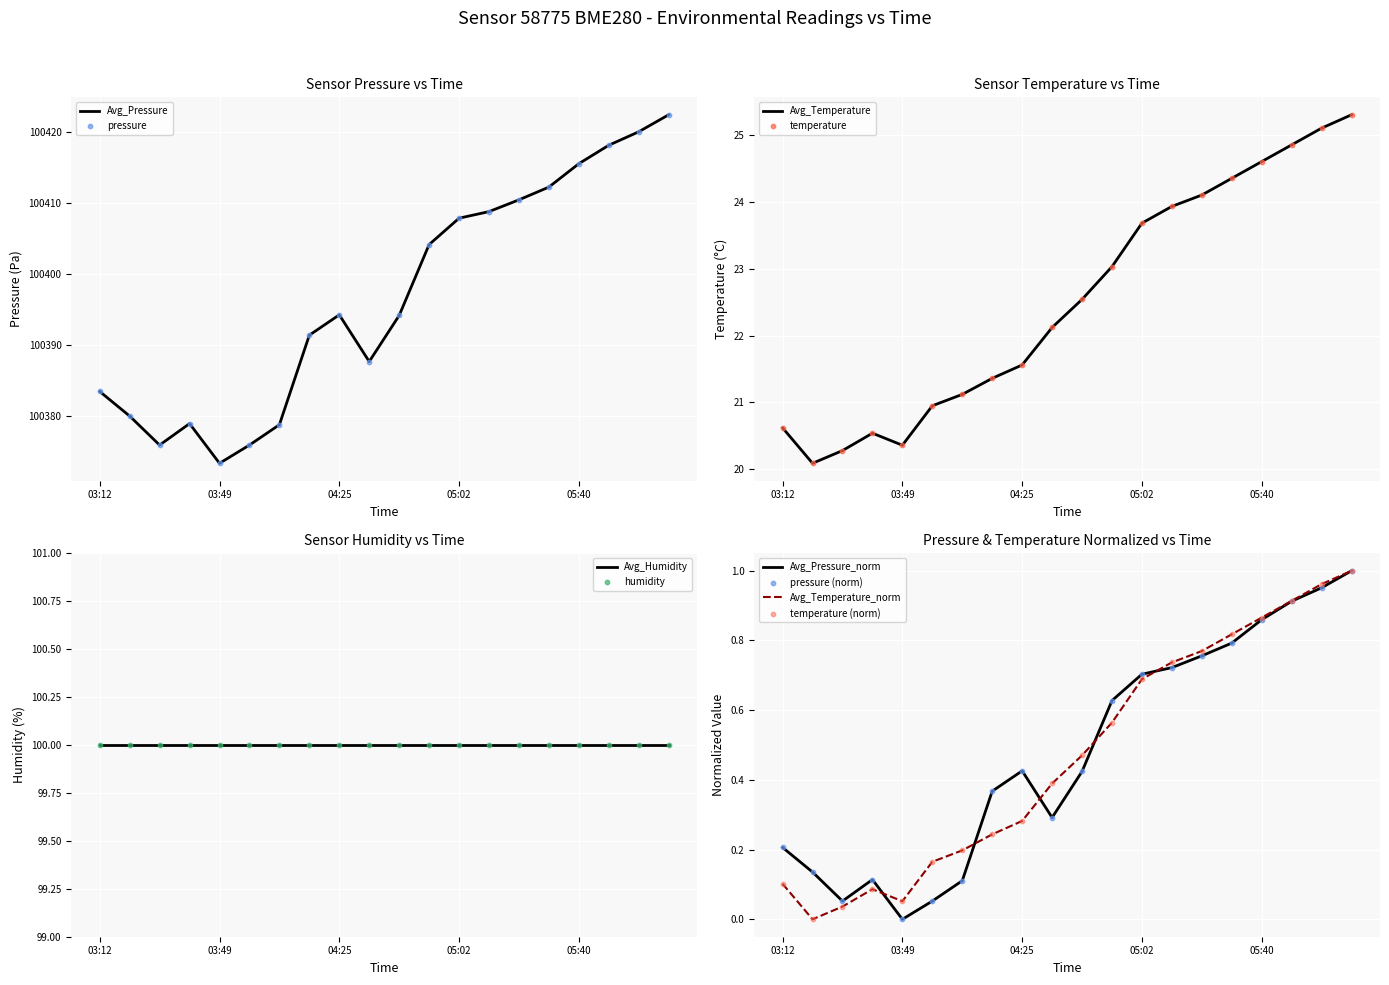

The value of Avg_Temperature at 05:40 is 24.6. True or false?

True